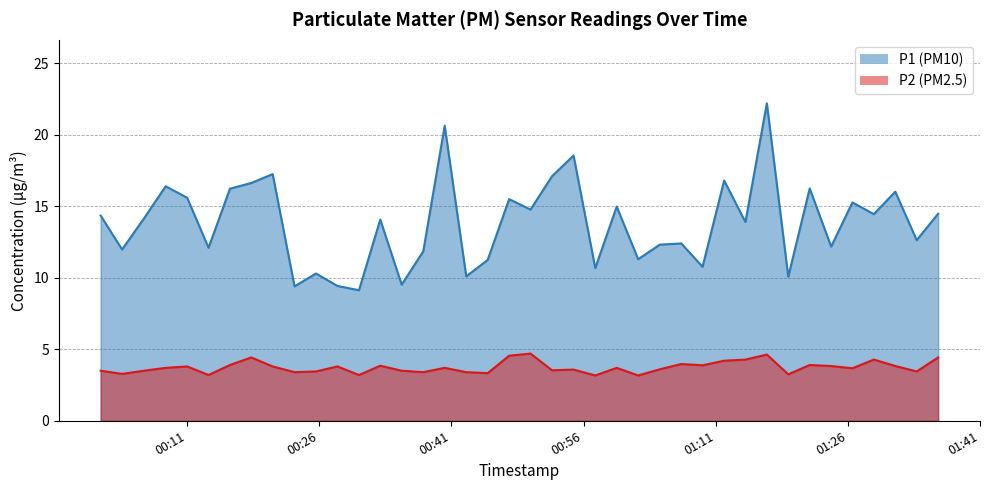

Does the chart have visible grid lines?

Yes